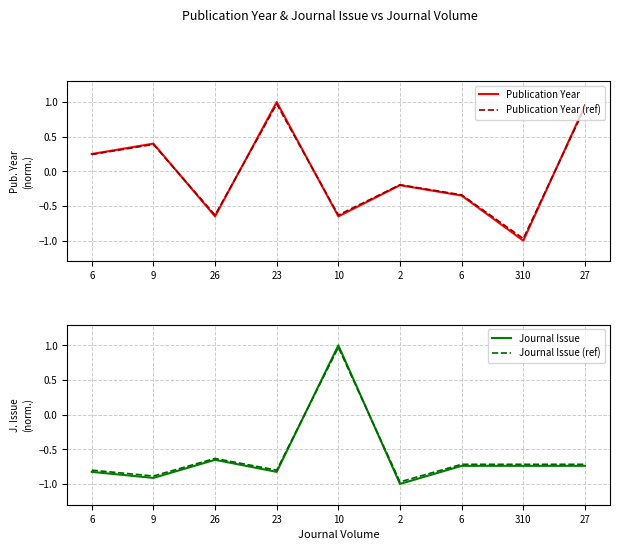

How many data points are above 0?

4